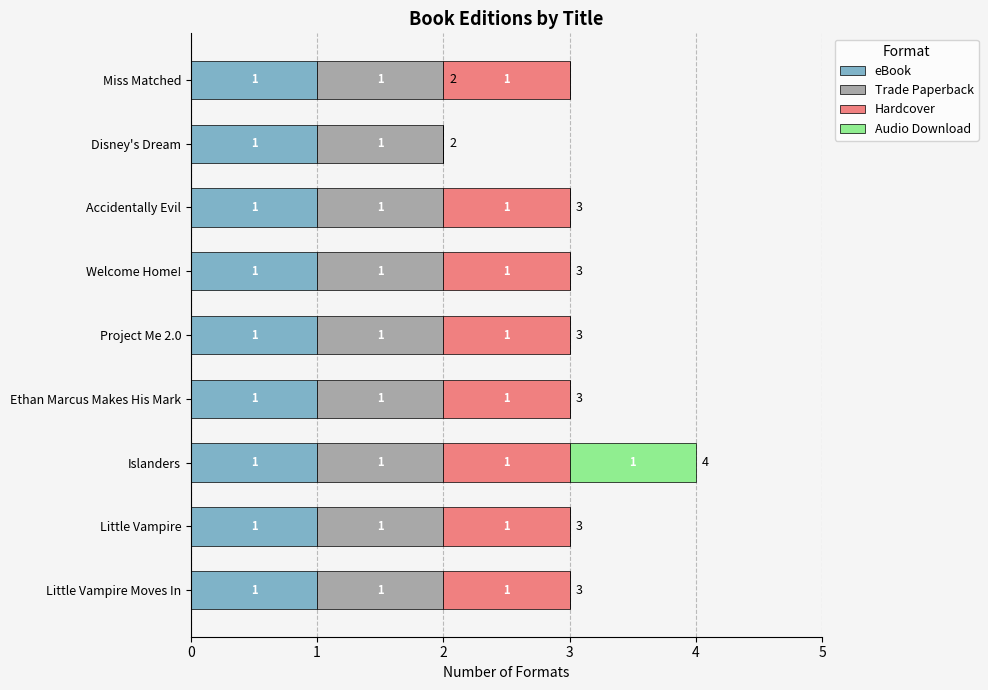

The eBook series shows 2 at Miss Matched. True or false?

False